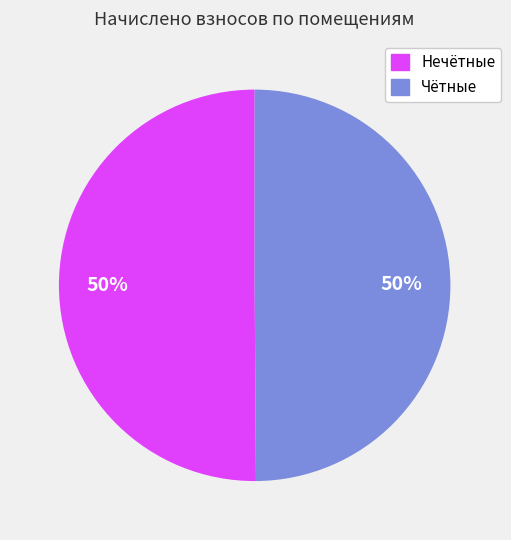

To the nearest percent, what is the average slice percentage?

50%